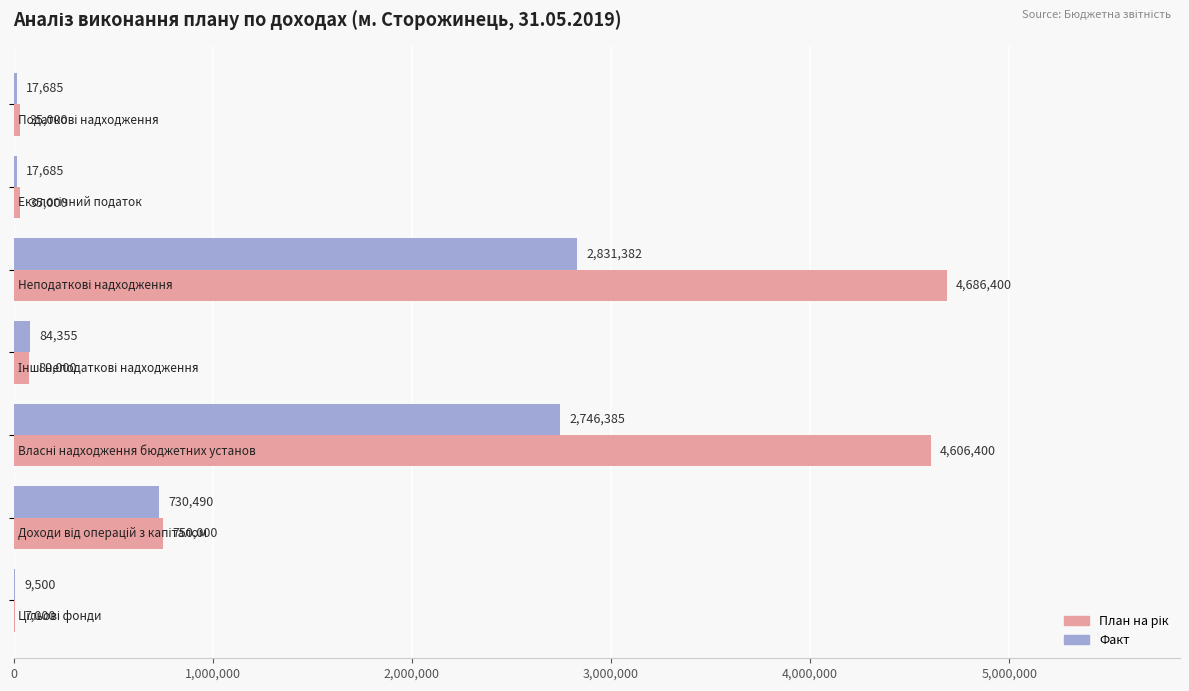

What is the greatest value displayed?

4686400.0